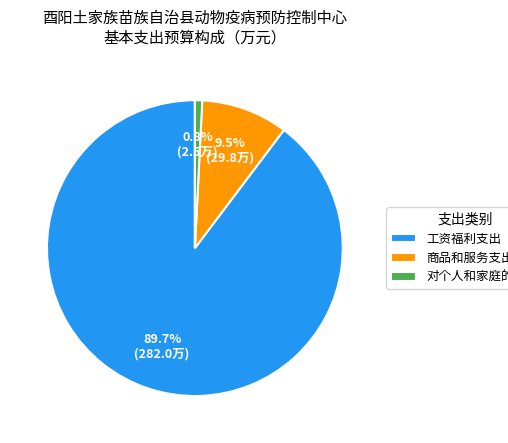

To the nearest percent, what percentage of the pie is 对个人和家庭的补助?

1%